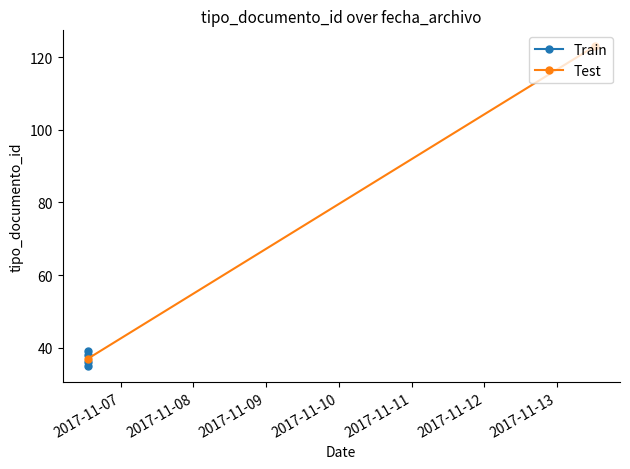

List the labels in order of value, largest first.

2017-11-13 12:22:56, 2017-11-06 13:09:45, 2017-11-06 13:09:45, 2017-11-06 13:09:45, 2017-11-06 13:09:45, 2017-11-06 13:09:45